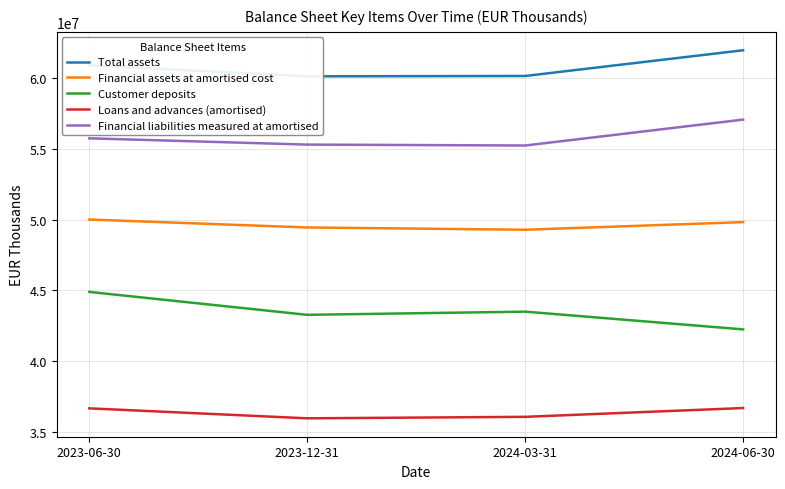

What is the maximum value shown in the chart?

61975200.0